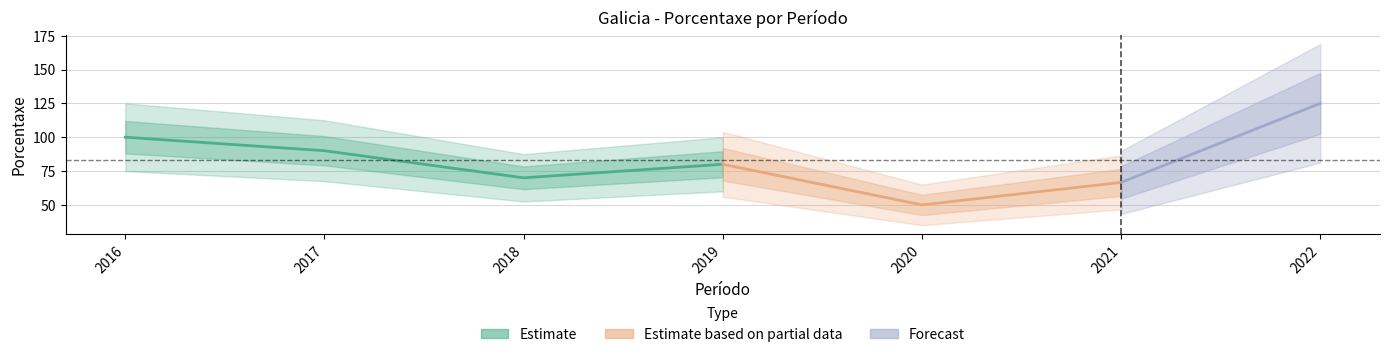

Reading left to right, extract all data points from this chart.

100.0	90.0	70.0	80.0	50.0	66.6	125.0